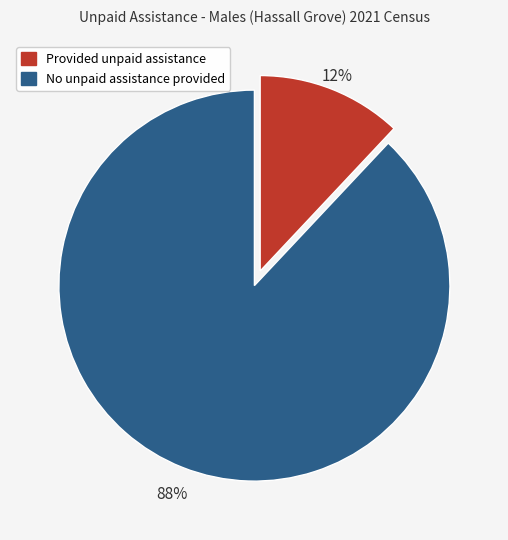

What is the ratio of the value at No unpaid assistance provided to the value at Provided unpaid assistance?

7.3